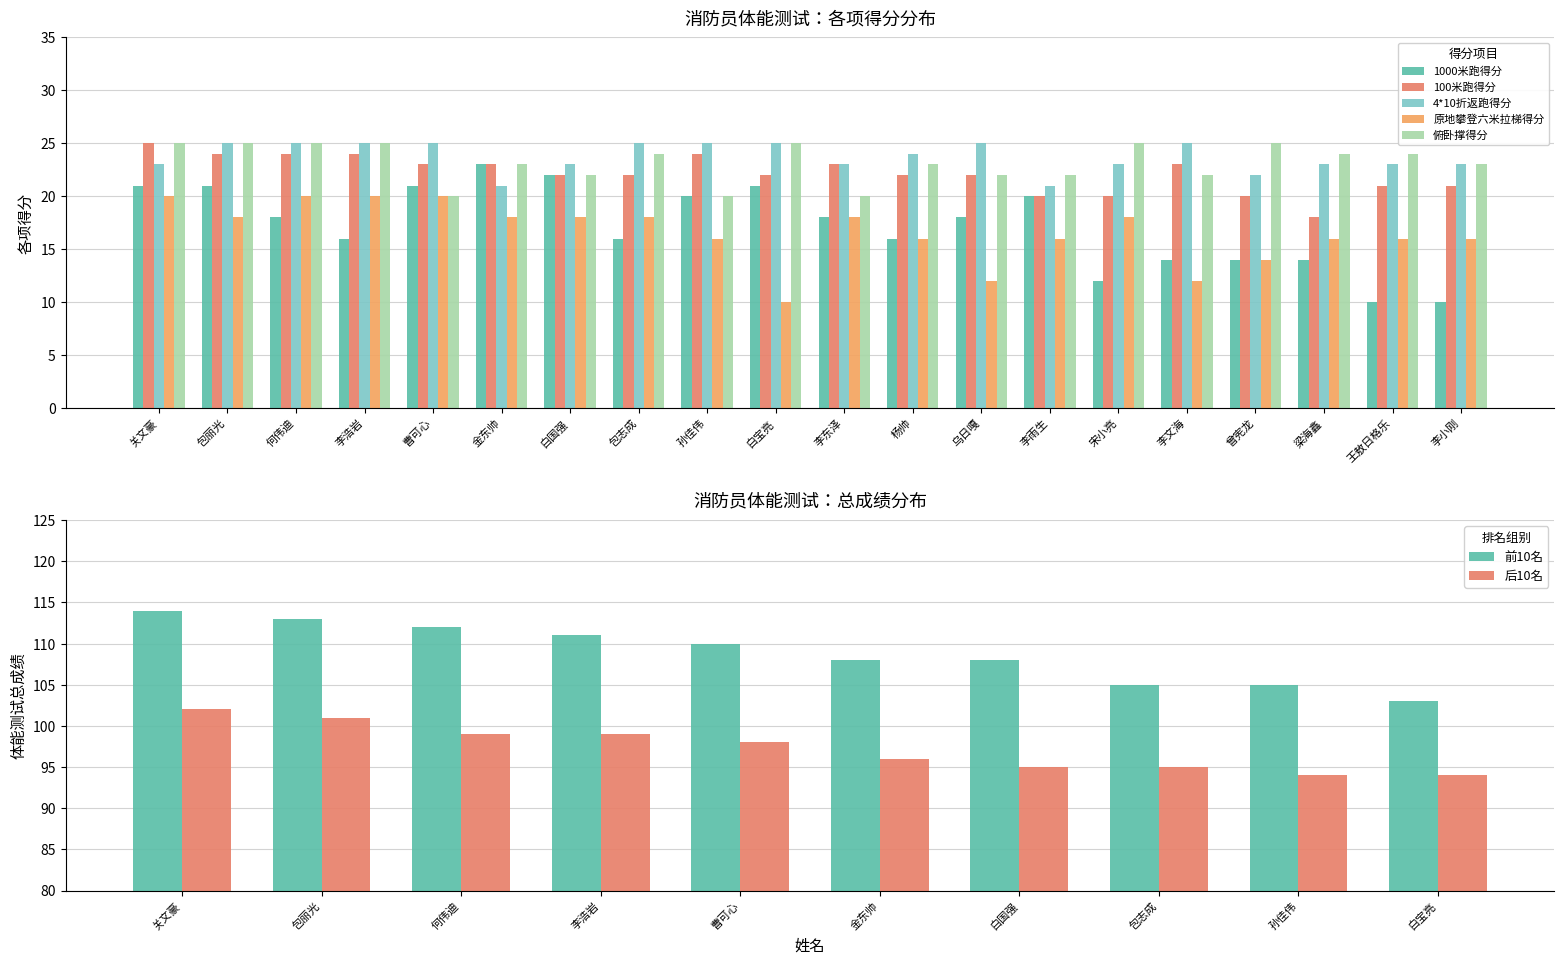

What is the minimum value shown in the chart?

10